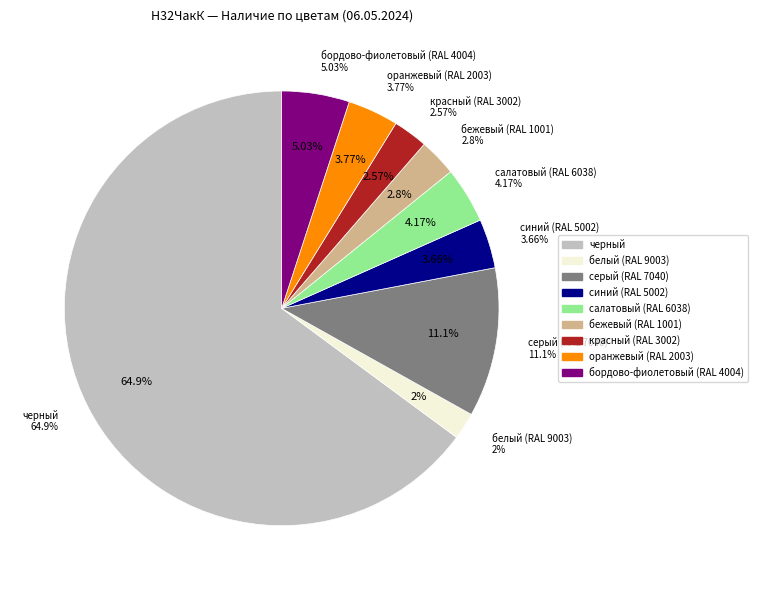

What percentage do красный (RAL 3002) and бежевый (RAL 1001) together represent?

5.4%